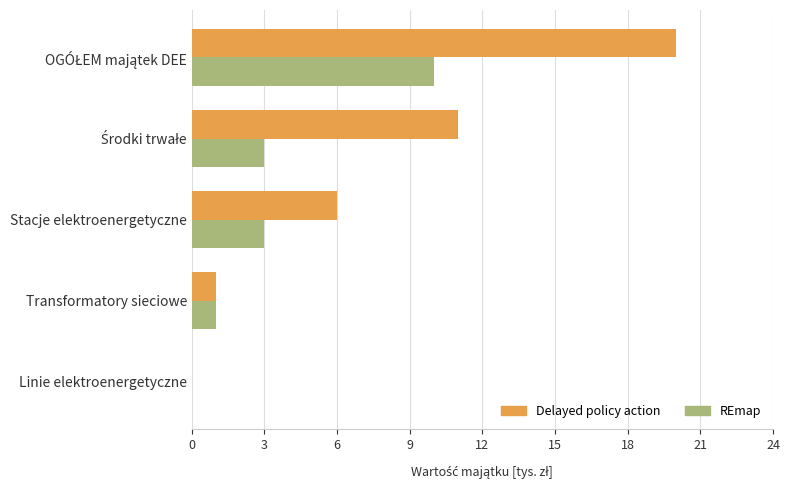

Is it true that Delayed policy action equals 2 at Transformatory sieciowe?

False